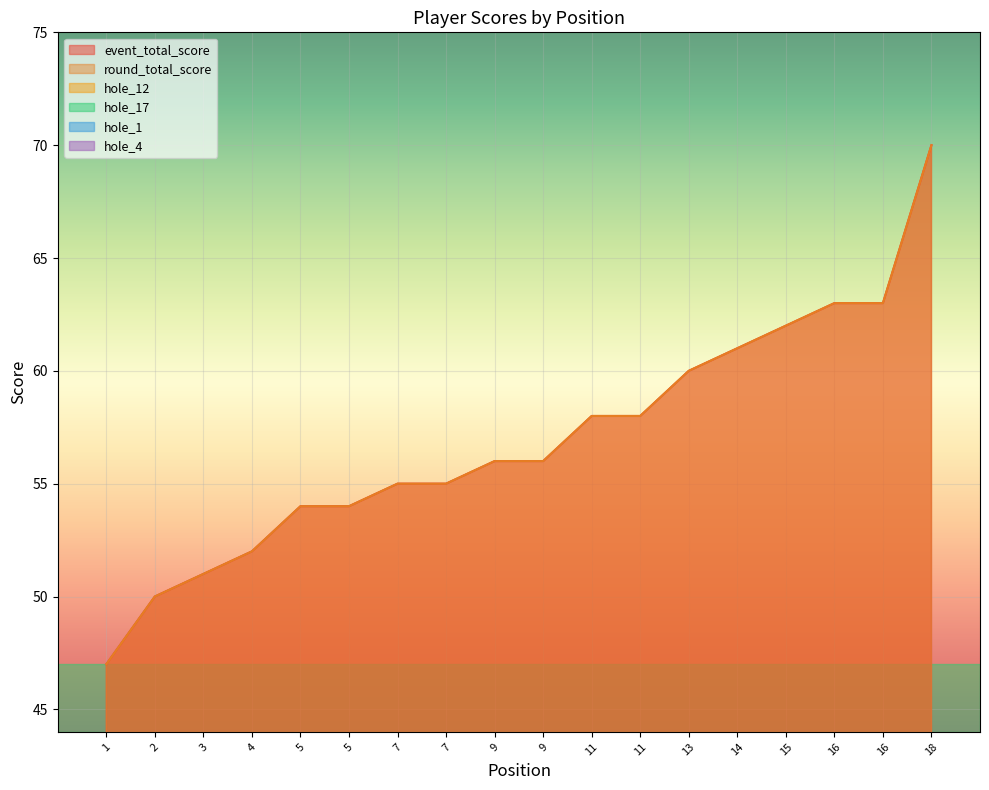

What is the value of the hole_17 point at the 7th from the left?

4